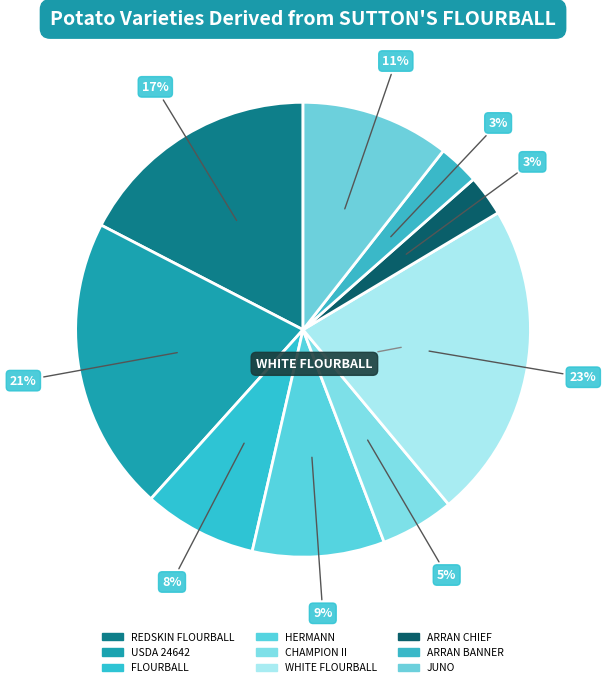

Rank the categories by value from lowest to highest.

ARRAN BANNER, ARRAN CHIEF, CHAMPION II, FLOURBALL, HERMANN, JUNO, REDSKIN FLOURBALL, USDA 24642, WHITE FLOURBALL